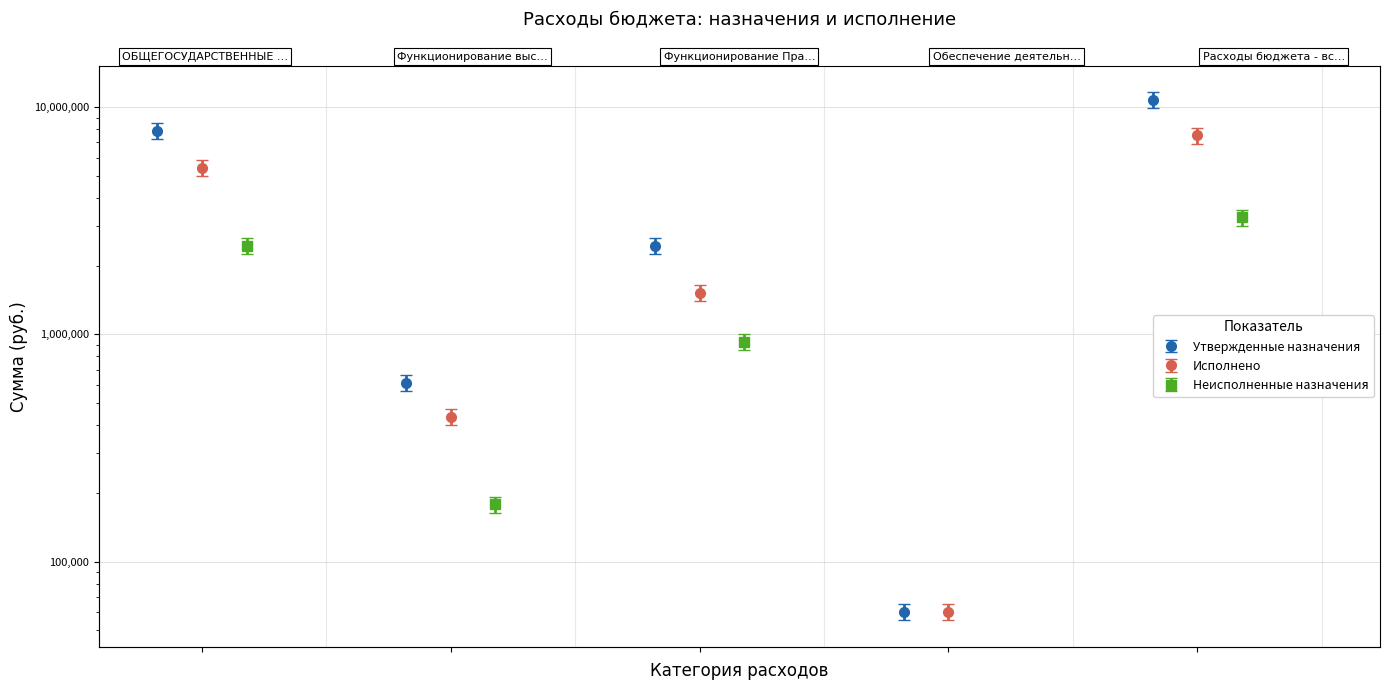

Is it true that Неисполненные назначения equals 627385.3 at ОБЩЕГОСУДАРСТВЕННЫЕ ВОПРОСЫ?

False